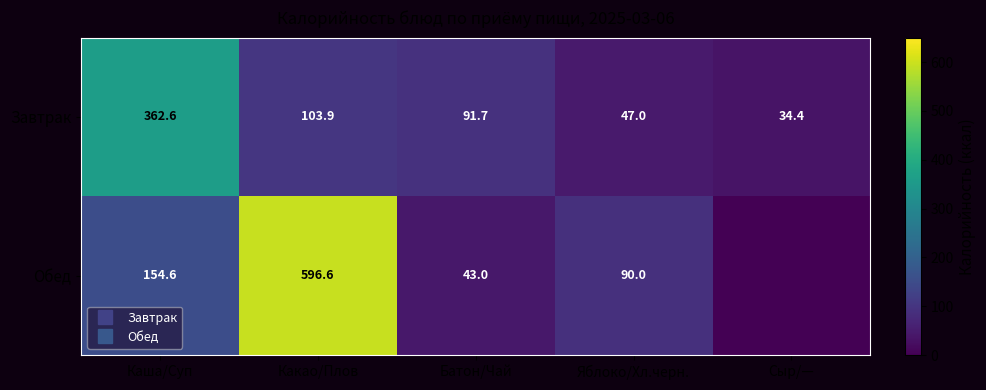

Rank the categories by Обед value from highest to lowest.

Какао/Плов, Каша/Суп, Яблоко/Хл.черн., Батон/Чай, Сыр/—